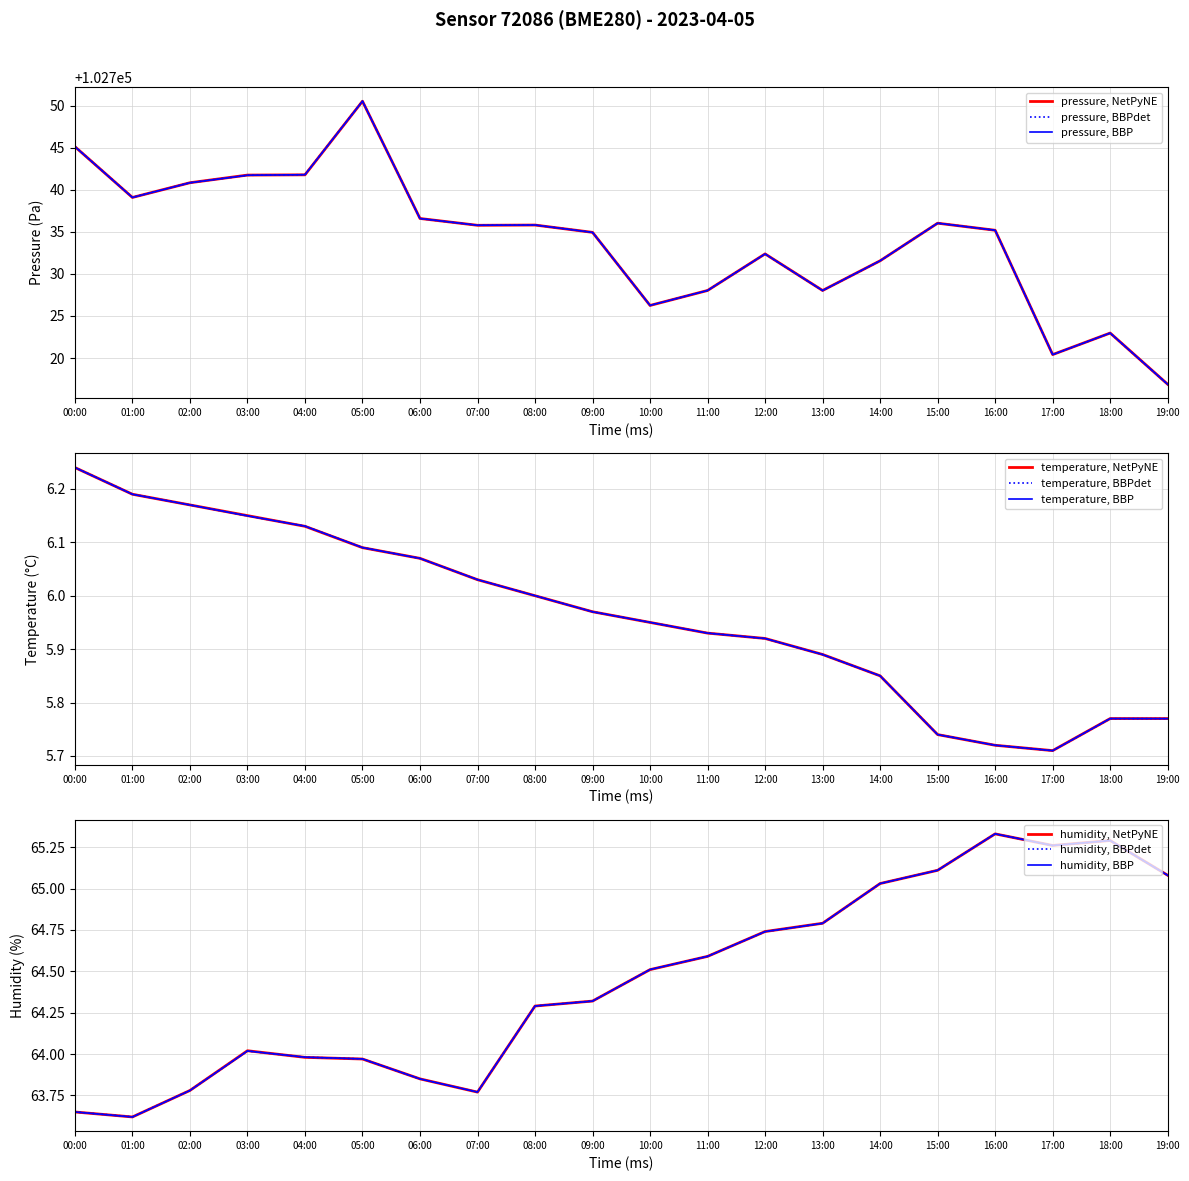

True or false: pressure and temperature cross at least once.

False